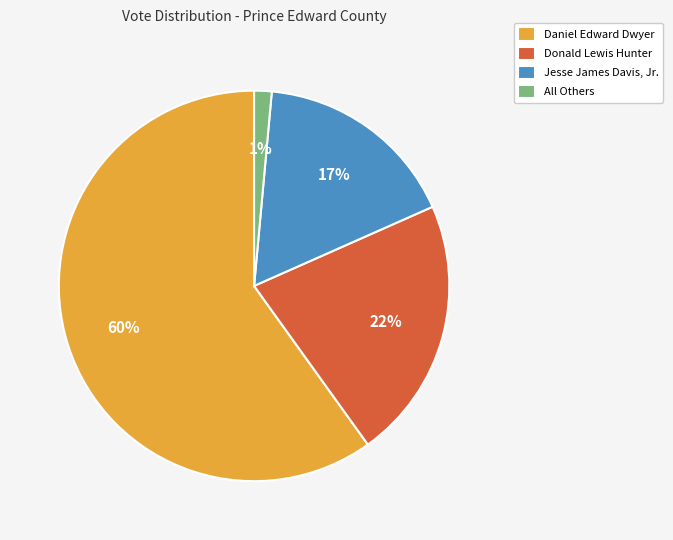

Do All Others and Jesse James Davis, Jr. together represent more than half of the pie?

No